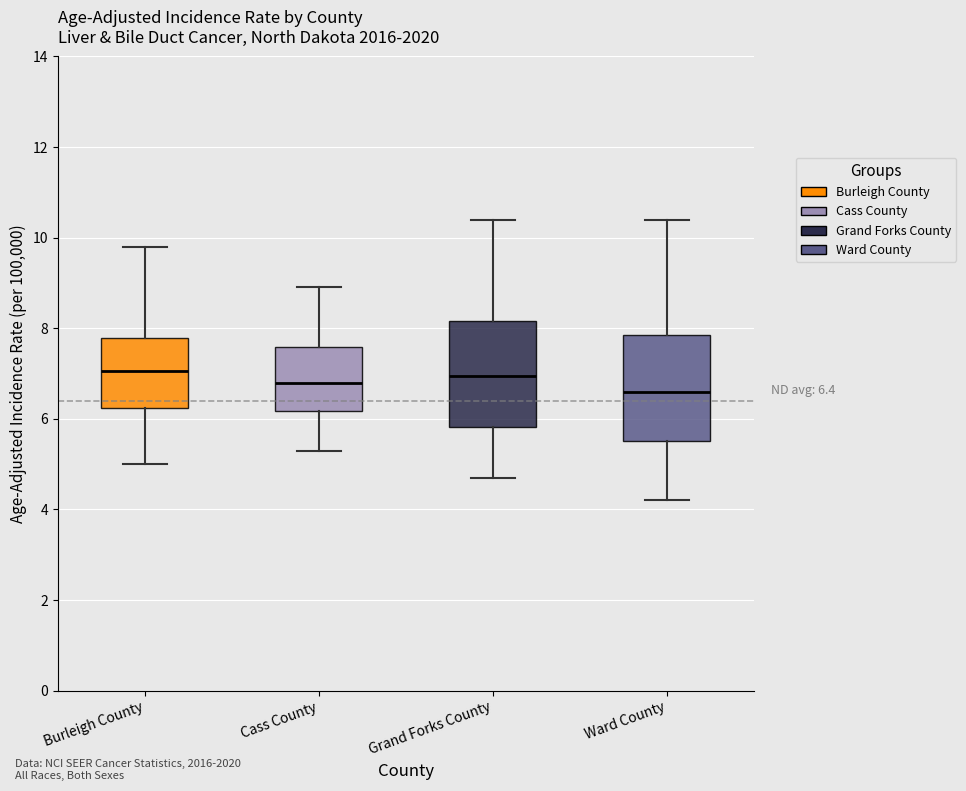

Which box's median line is the lowest?

Ward County